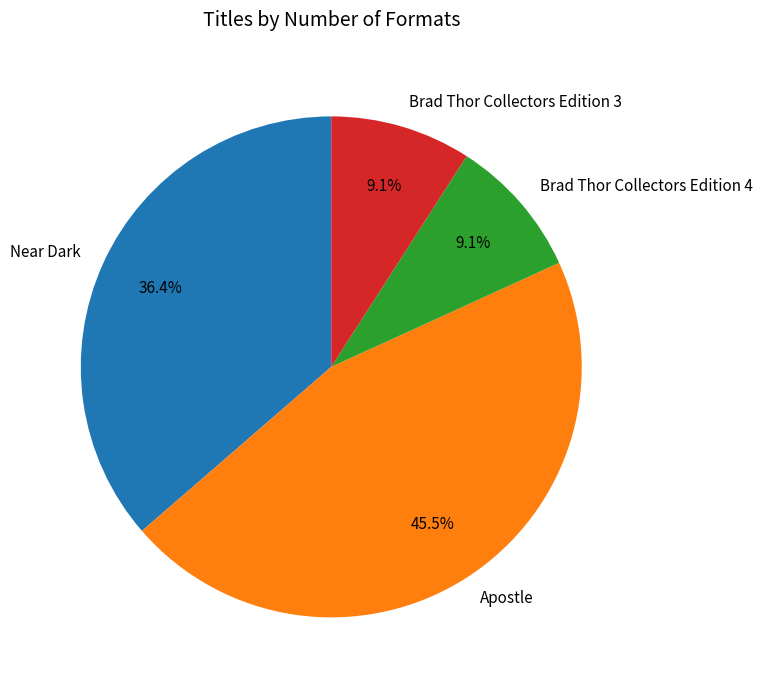

True or false: Brad Thor Collectors Edition 3 accounts for 9% of the total.

True